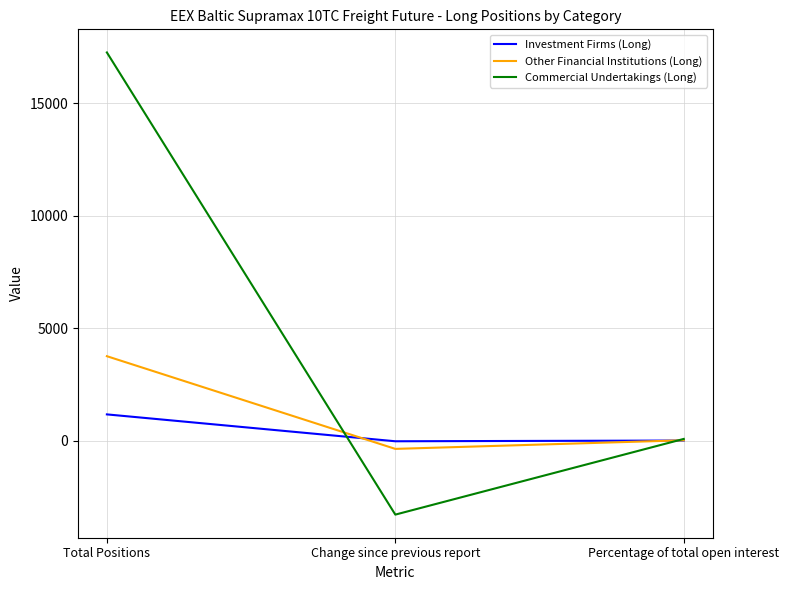

Which series has the largest range (max minus min)?

Commercial Undertakings (Long)